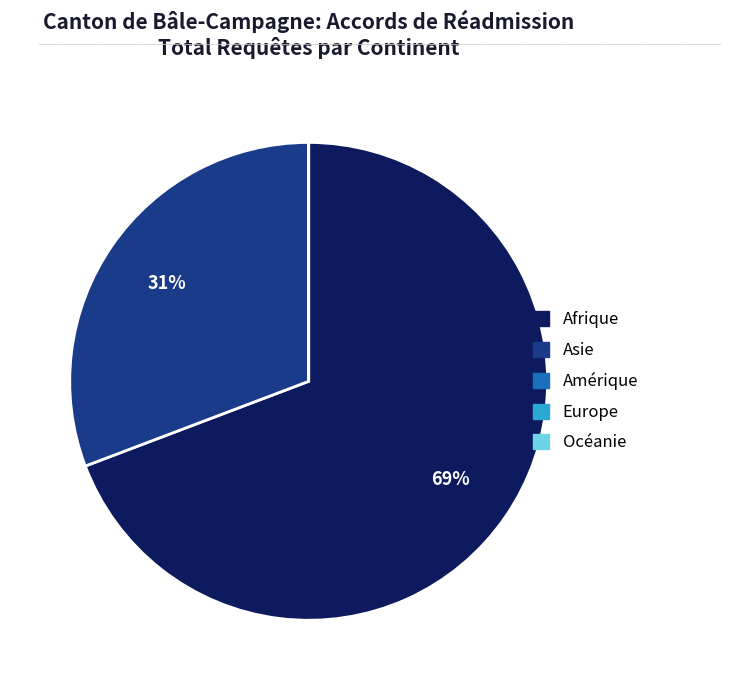

Does any single category account for the majority?

Yes